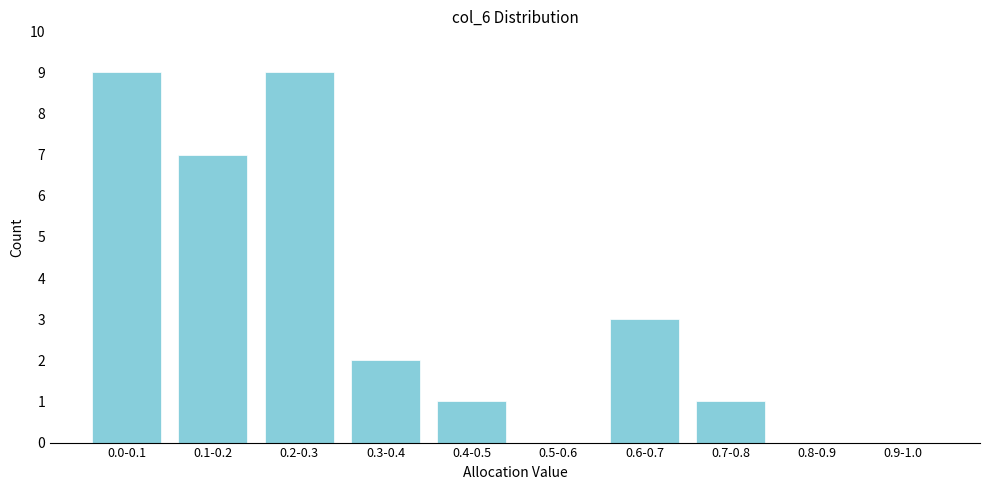

Reading left to right, extract all data points from this chart.

0.0-0.1=9	0.1-0.2=7	0.2-0.3=9	0.3-0.4=2	0.4-0.5=1	0.5-0.6=0	0.6-0.7=3	0.7-0.8=1	0.8-0.9=0	0.9-1.0=0